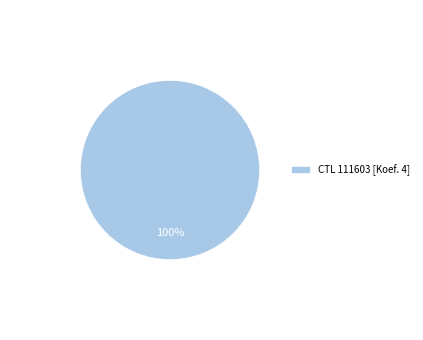

Is it true that CTL 111603 [Koef. 4] is 100% of the pie?

True